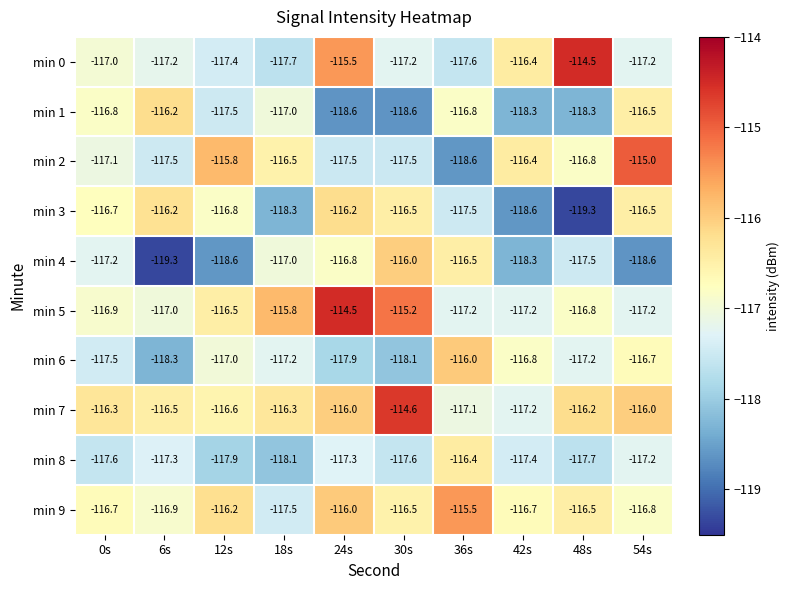

How many data points in min 4 are less than -117?

6